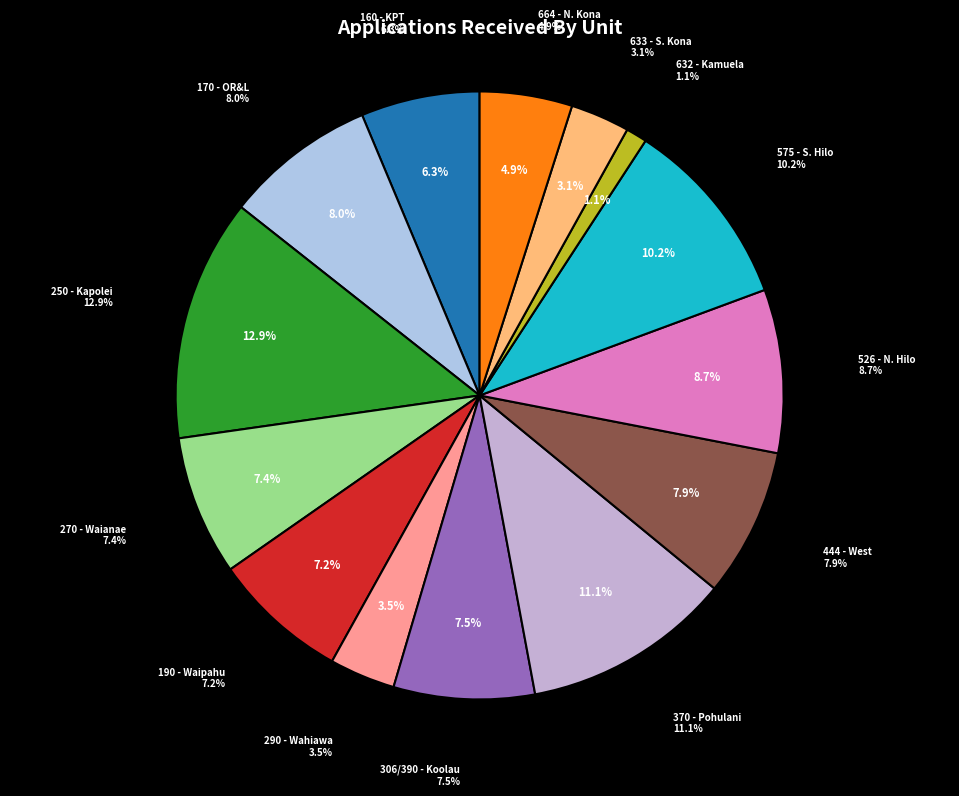

Count the number of slices in the pie.

14